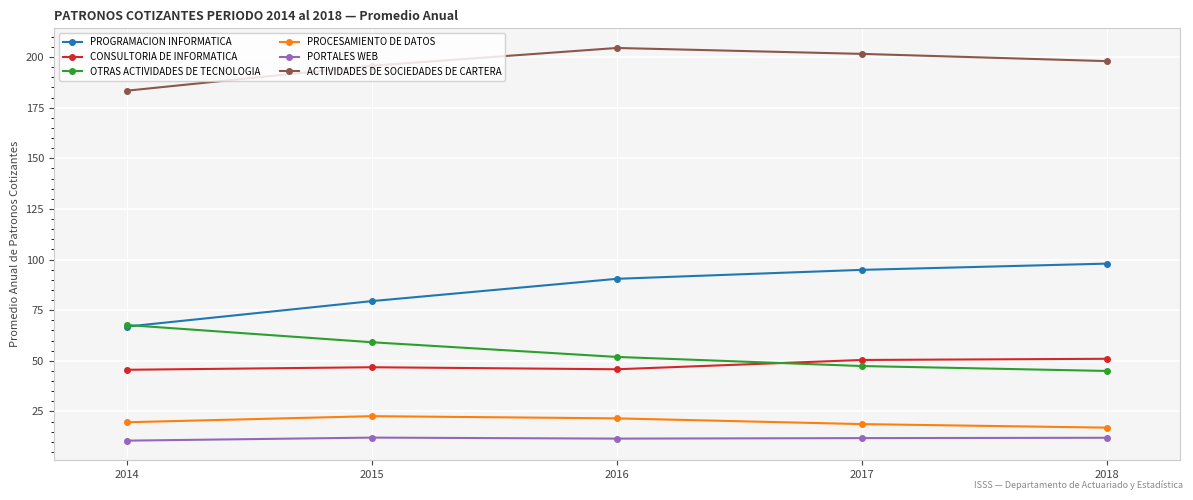

The PROCESAMIENTO DE DATOS series shows 28.7 at 2018. True or false?

False